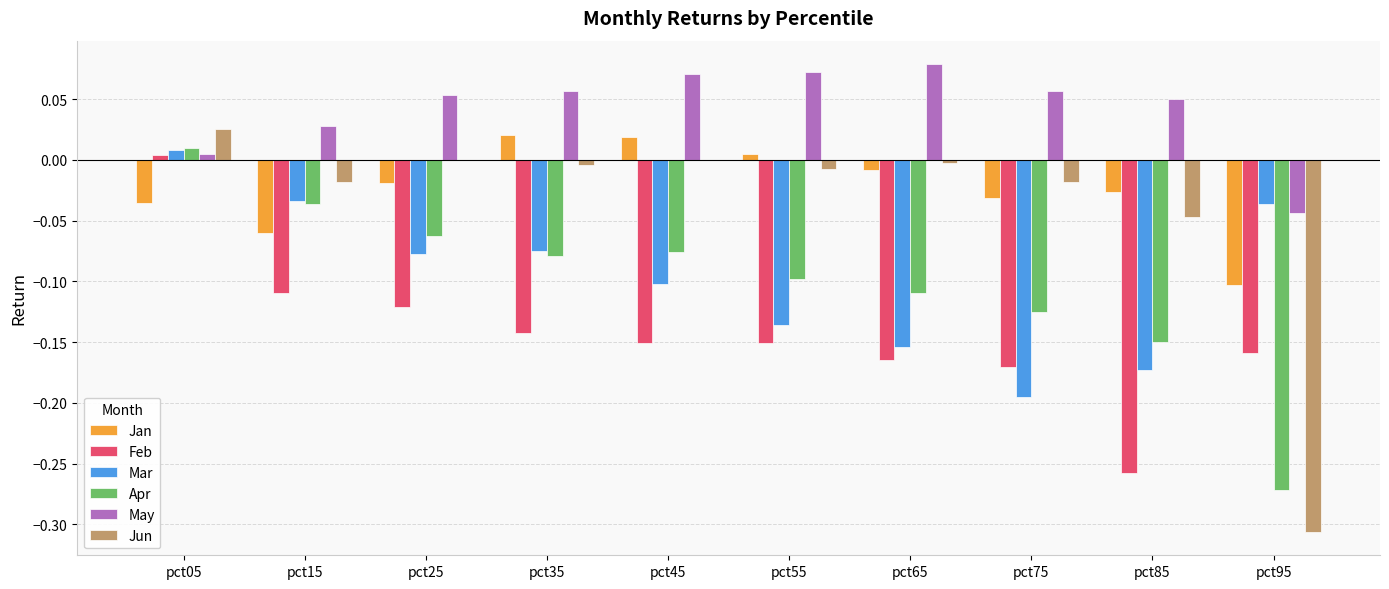

Are the bars horizontal?

No